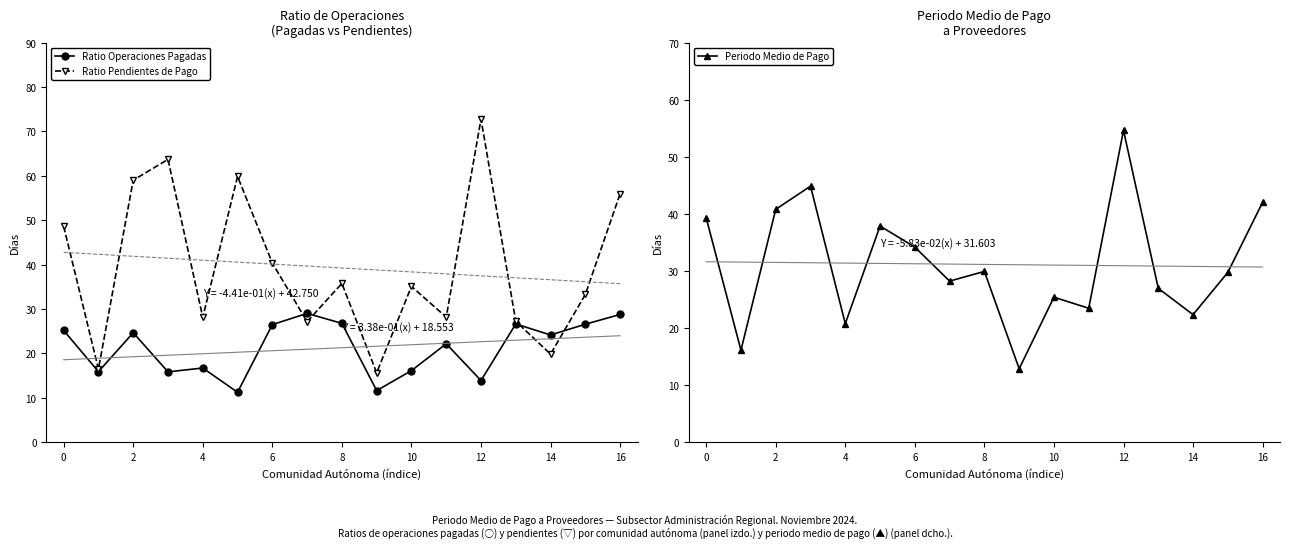

At which label is Ratio Operaciones Pagadas closest to 20?

11